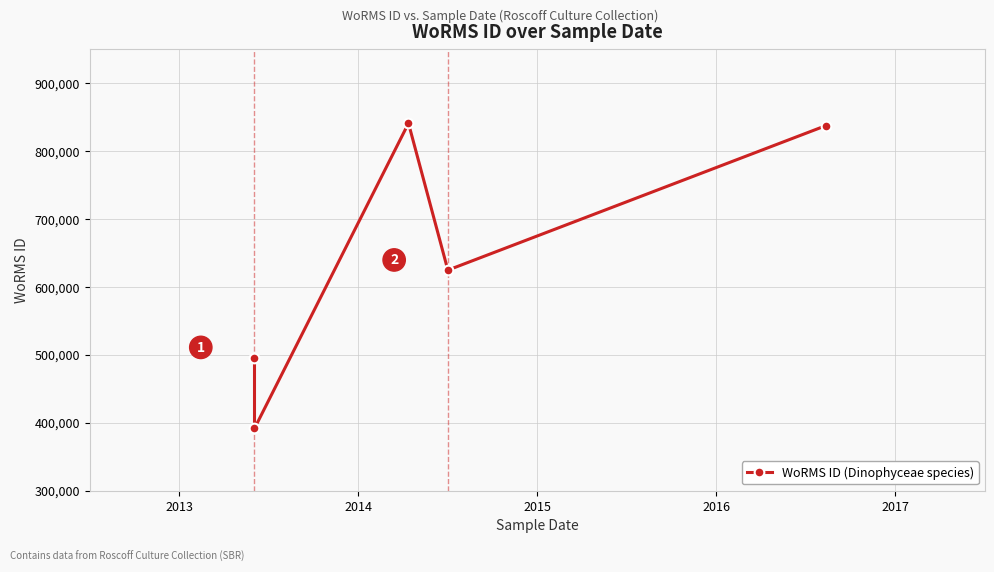

Reading right to left, list all the values displayed in this chart.

837075	624513	840689	391509	495804